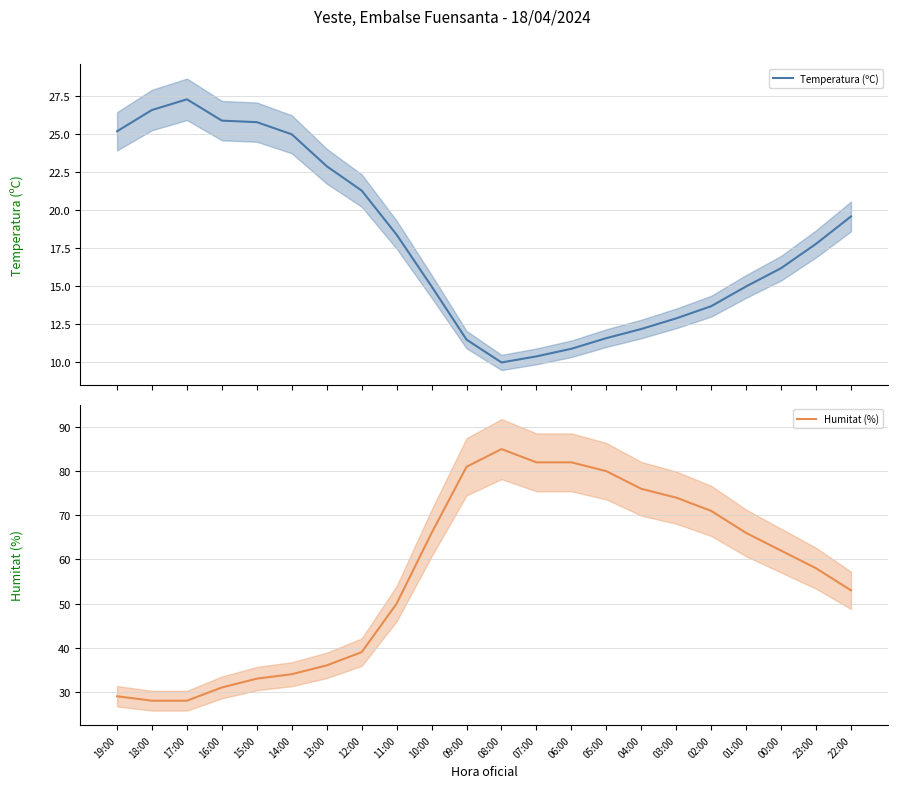

Reading left to right, transcribe all the data shown in this chart.

Temperatura (ºC): 19:00=25.2	18:00=26.6	17:00=27.3	16:00=25.9	15:00=25.8	14:00=25.0	13:00=22.9	12:00=21.3	11:00=18.4	10:00=15.0	09:00=11.5	08:00=10.0	07:00=10.4	06:00=10.9	05:00=11.6	04:00=12.2	03:00=12.9	02:00=13.7	01:00=15.0	00:00=16.2	23:00=17.8	22:00=19.6
Humitat (%): 19:00=29.0	18:00=28.0	17:00=28.0	16:00=31.0	15:00=33.0	14:00=34.0	13:00=36.0	12:00=39.0	11:00=50.0	10:00=66.0	09:00=81.0	08:00=85.0	07:00=82.0	06:00=82.0	05:00=80.0	04:00=76.0	03:00=74.0	02:00=71.0	01:00=66.0	00:00=62.0	23:00=58.0	22:00=53.0